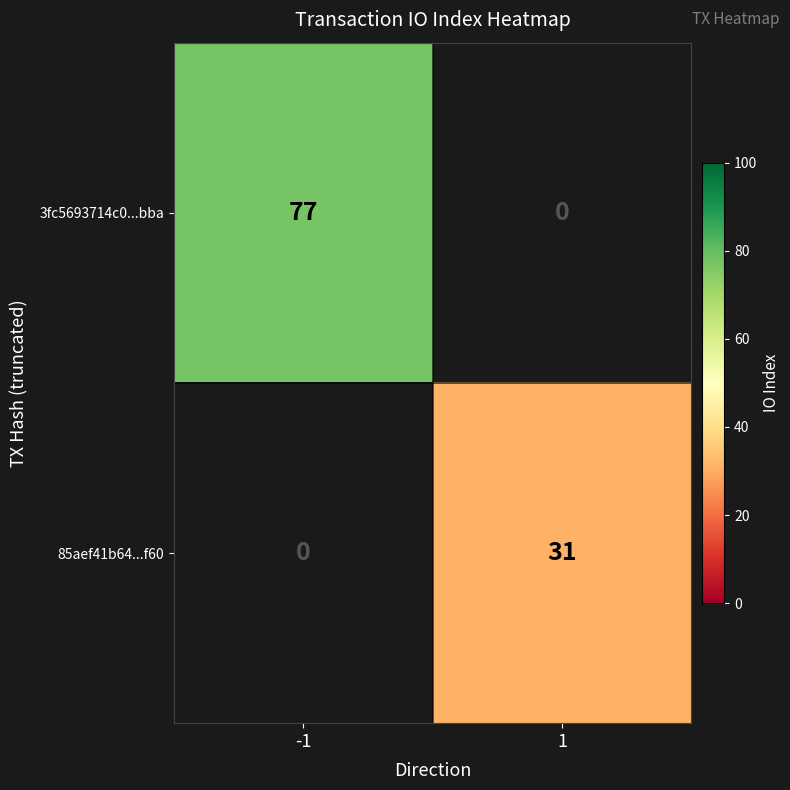

Read the 3fc5693714c0...bba value at -1.

77